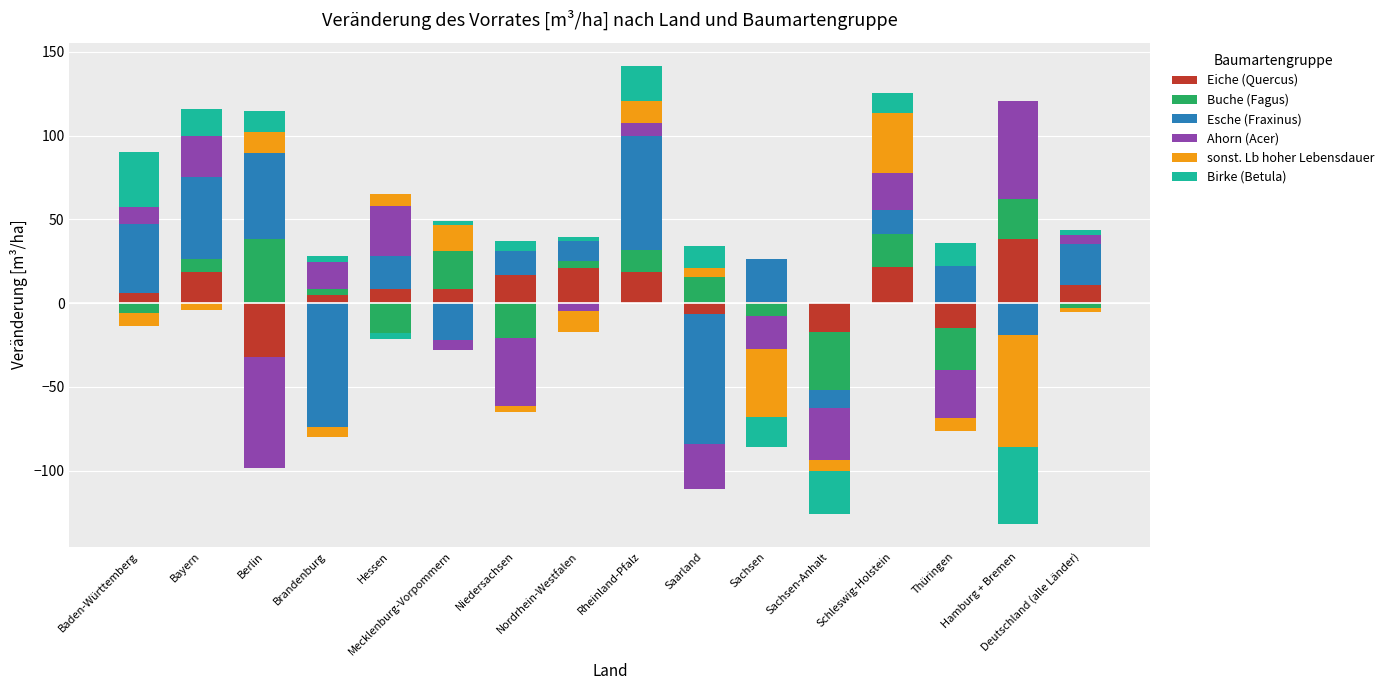

Which series has the largest range (max minus min)?

Esche (Fraxinus)